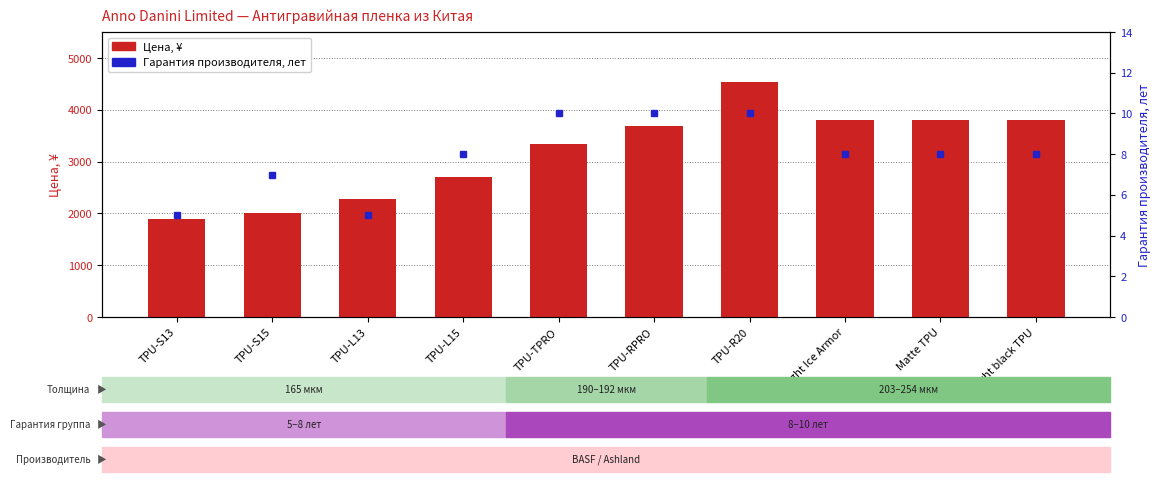

What is the label of the 8th bar from the left?

Skylight Ice Armor